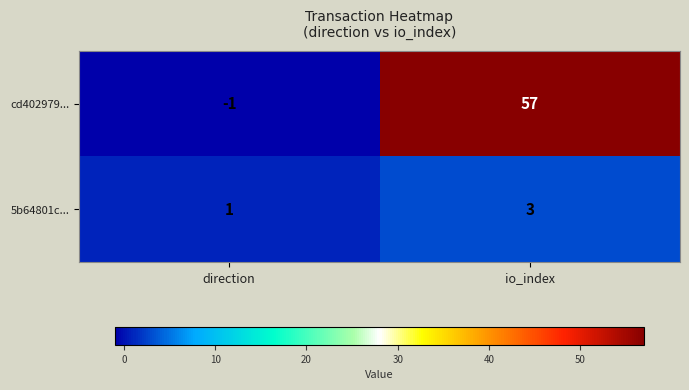

The value of cd402979... at io_index is 91. True or false?

False